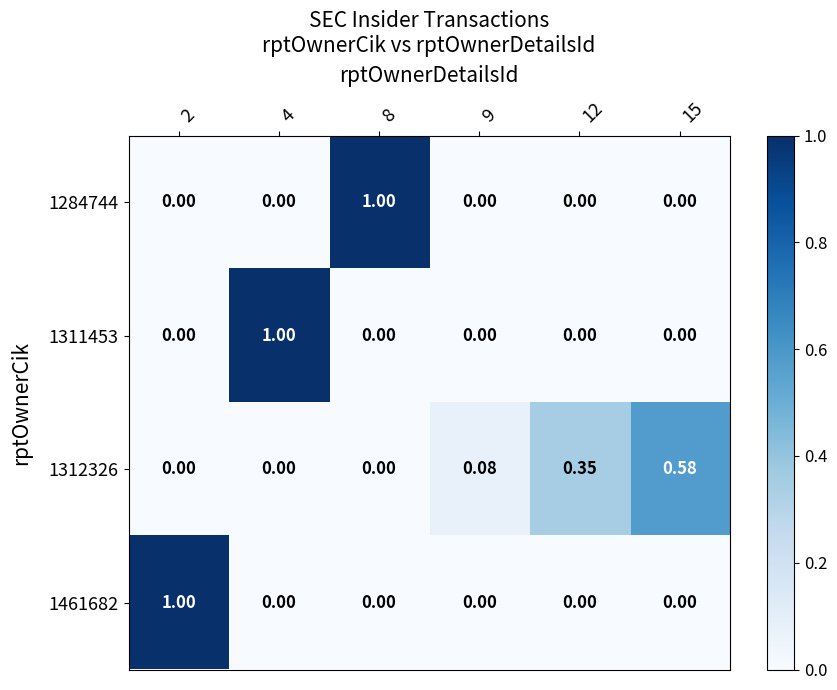

What is the difference between the highest and lowest values at 9?

0.1